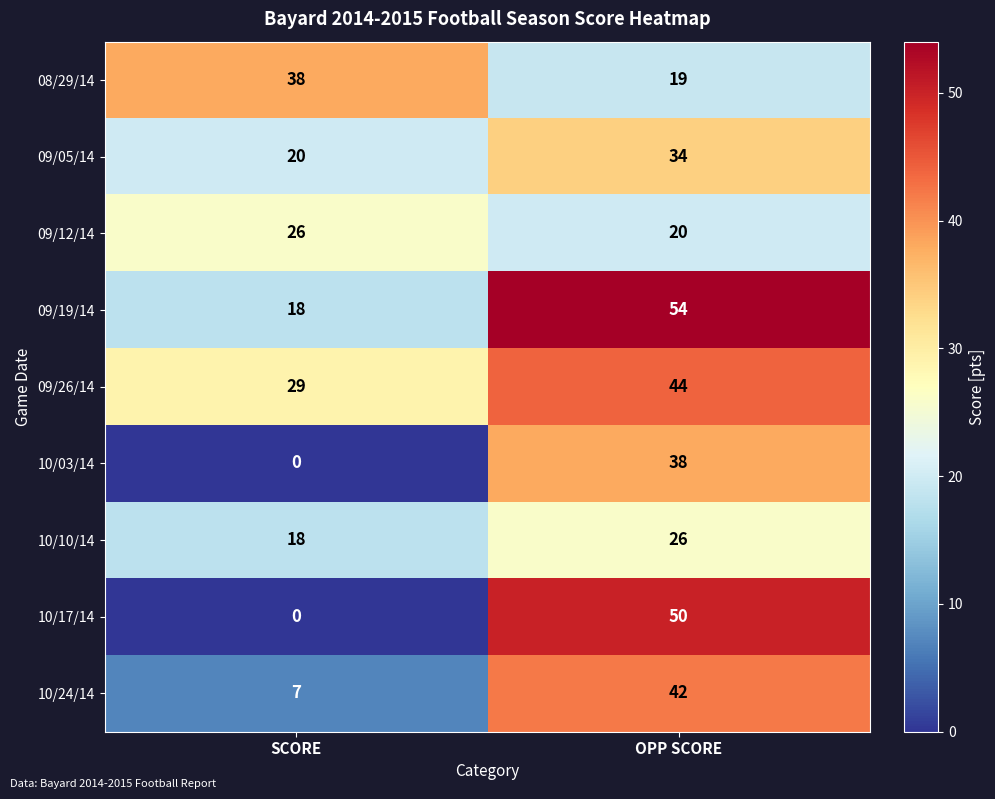

What is the total value across all series at SCORE?

156